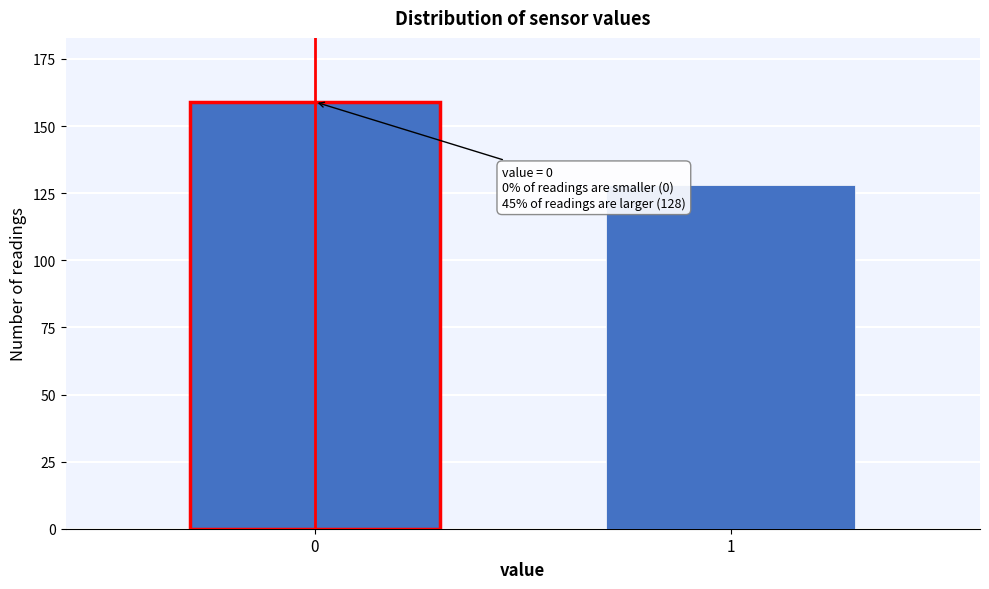

Reading left to right, transcribe all the data shown in this chart.

159	128